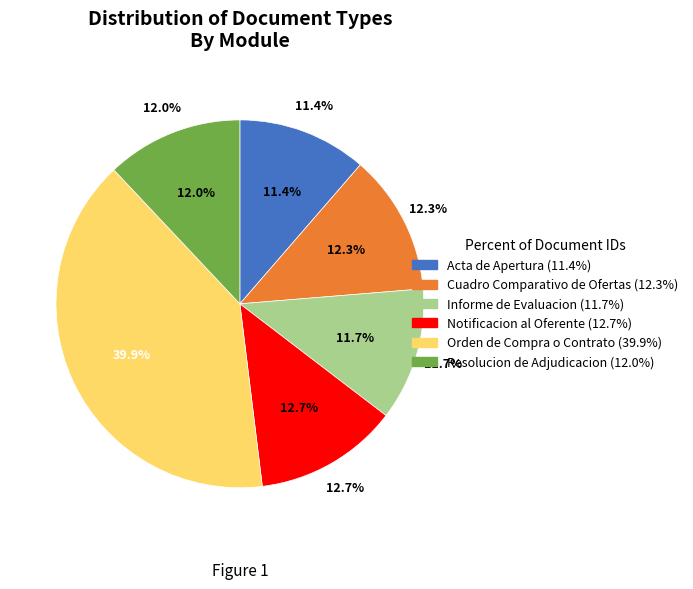

Approximately how many times larger is the value at Acta de Apertura compared to Cuadro Comparativo de Ofertas?

0.9